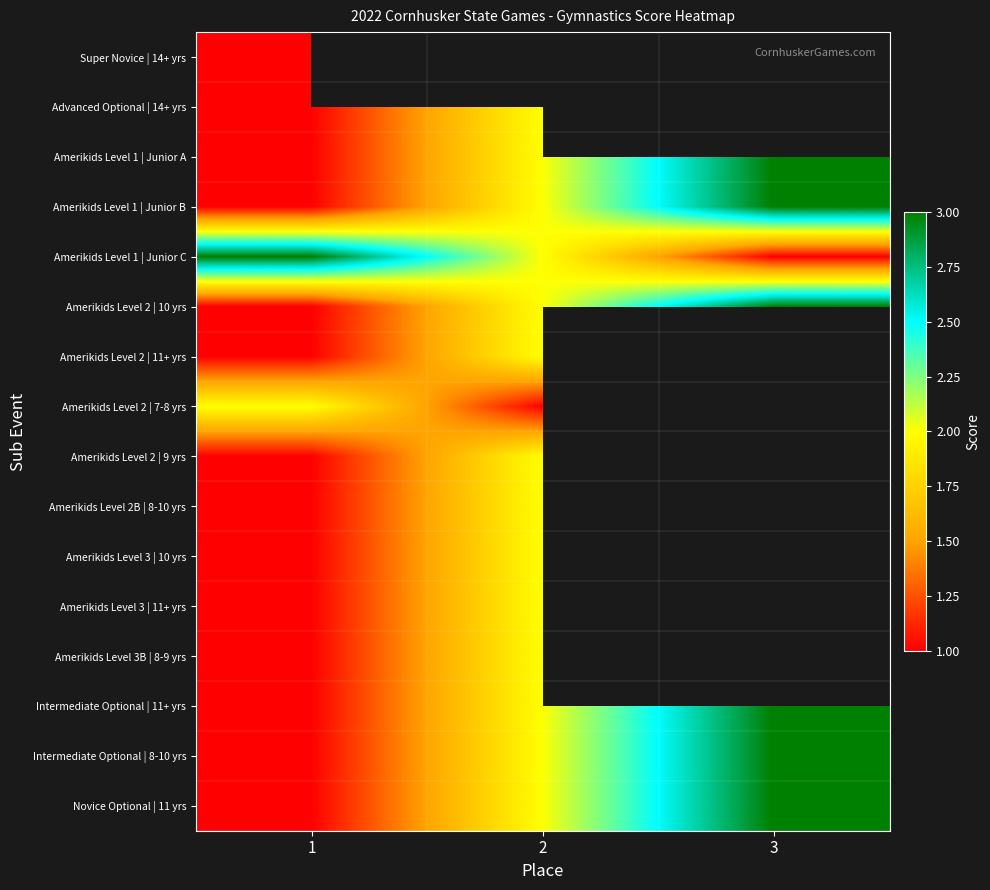

Is the value of Amerikids Level 1 | Junior A at 3 greater than the value of Advanced Optional | 14+ yrs at 1?

Yes